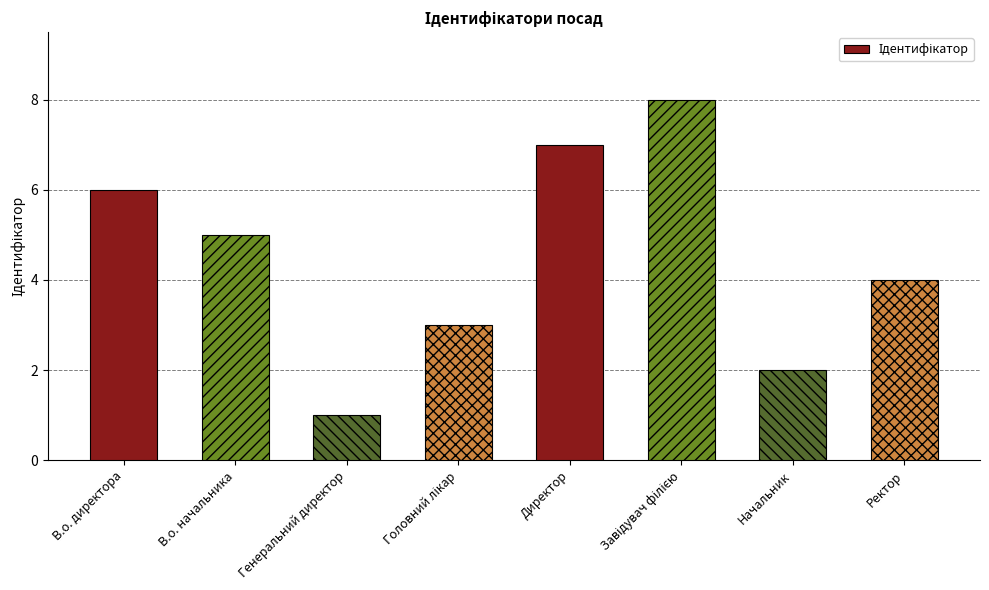

Which has a higher value, В.о. директора or Генеральний директор?

В.о. директора